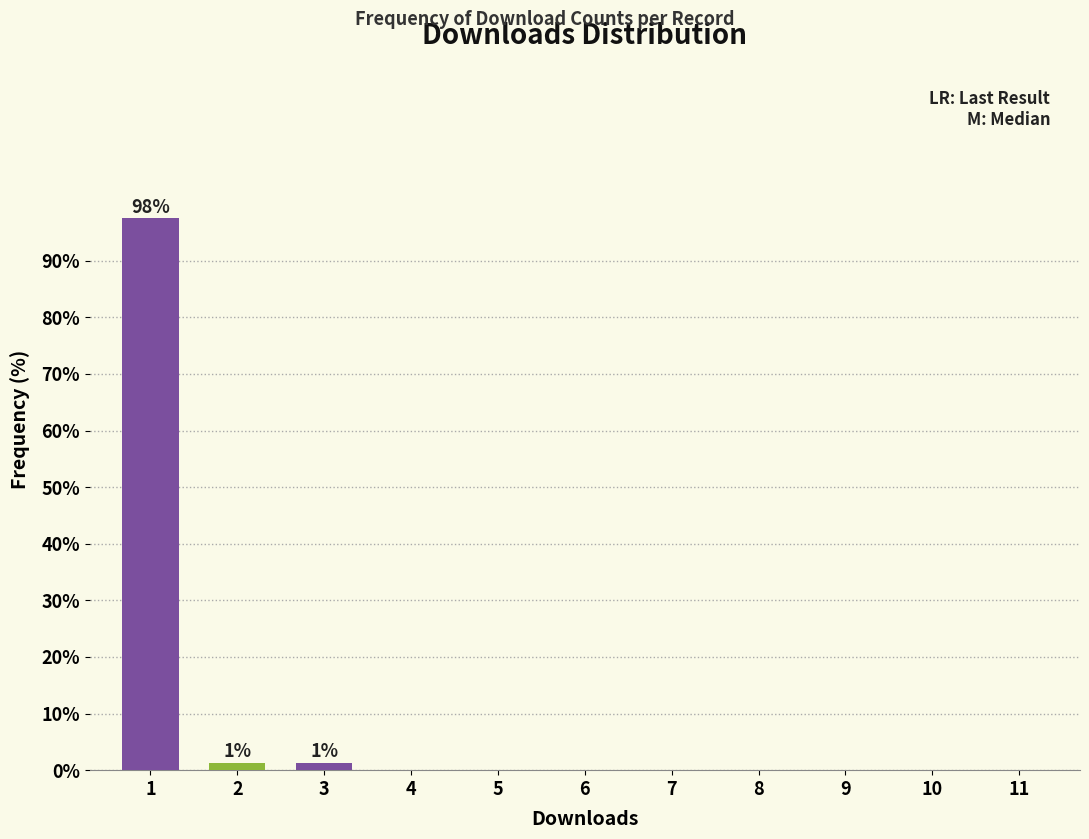

What is the sum of all values?

100.0